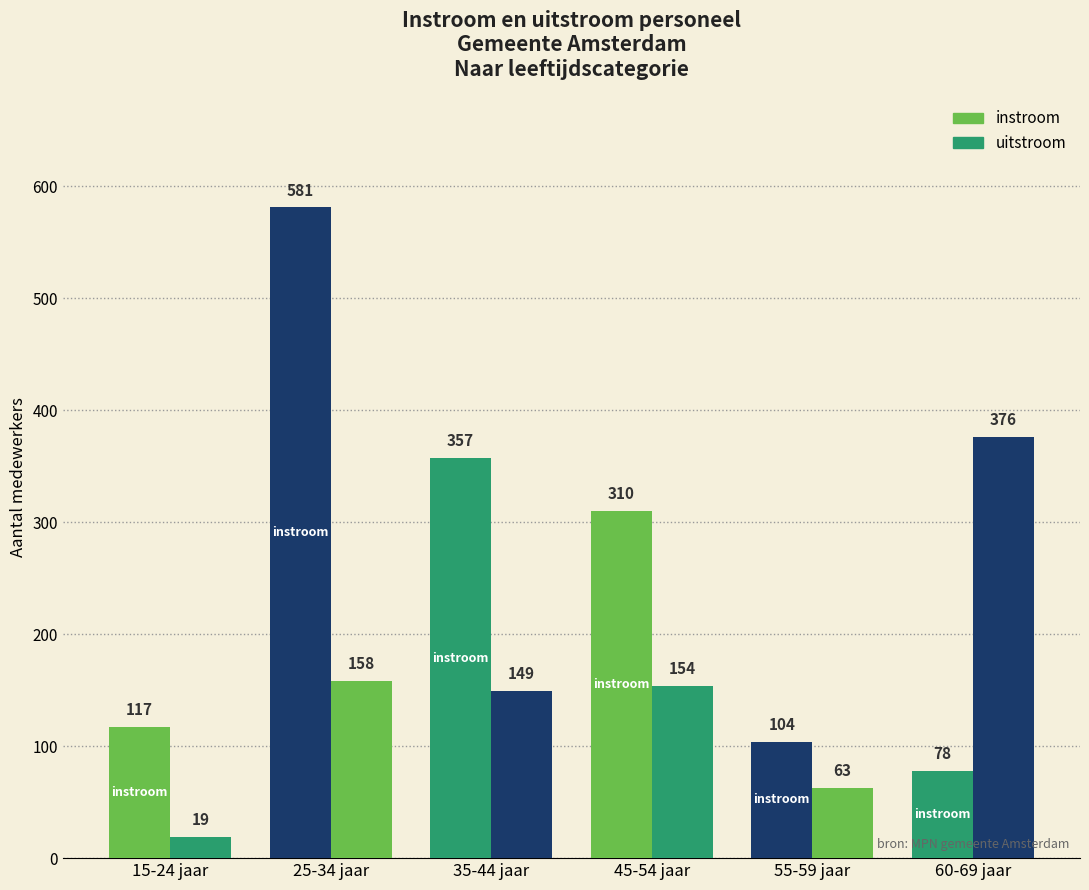

How many data points in uitstroom are less than 154?

3